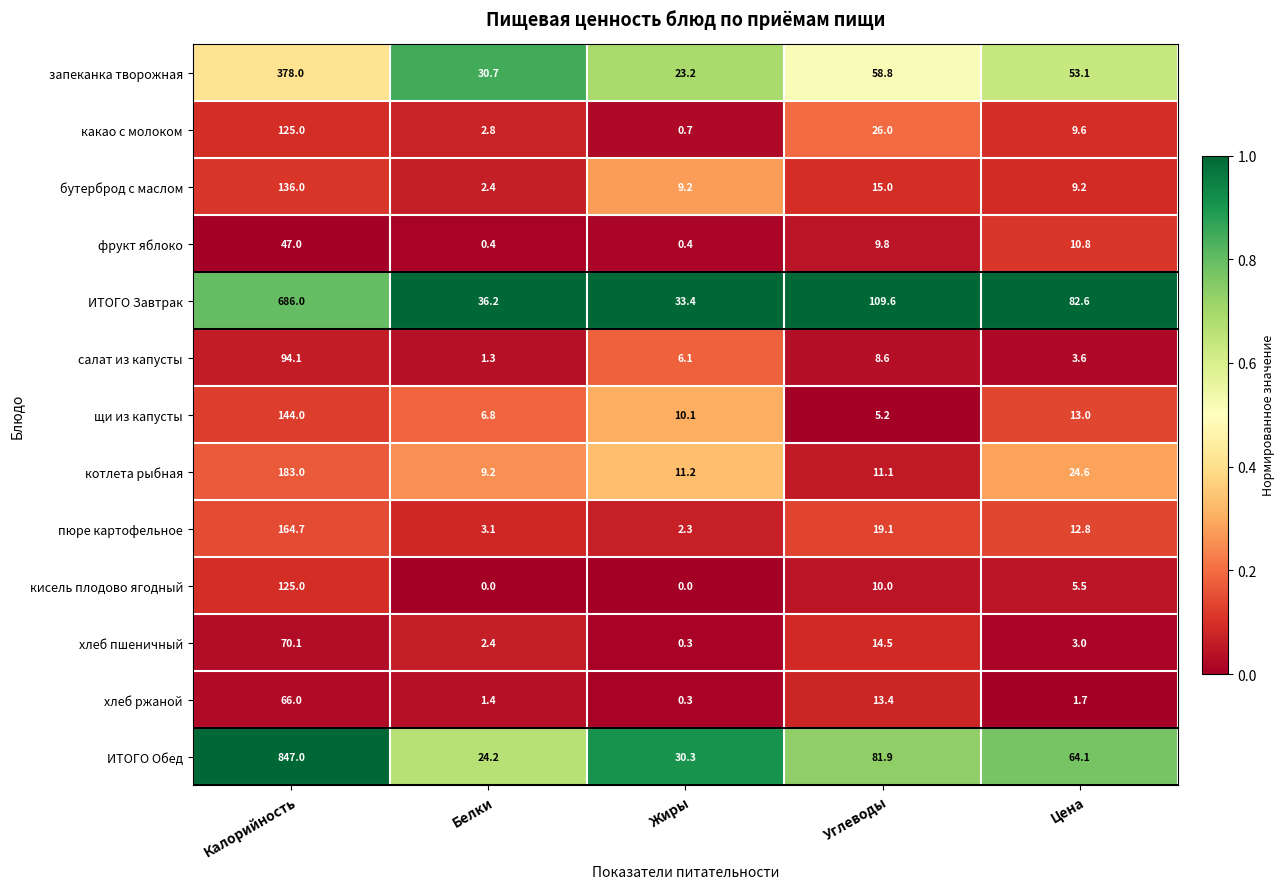

Is the value of пюре картофельное at Углеводы greater than the value of ИТОГО Завтрак at Углеводы?

No